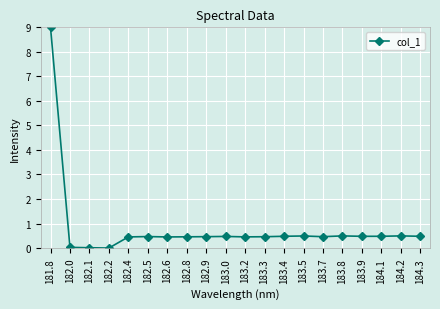

Does the chart display data point markers on the line(s)?

Yes